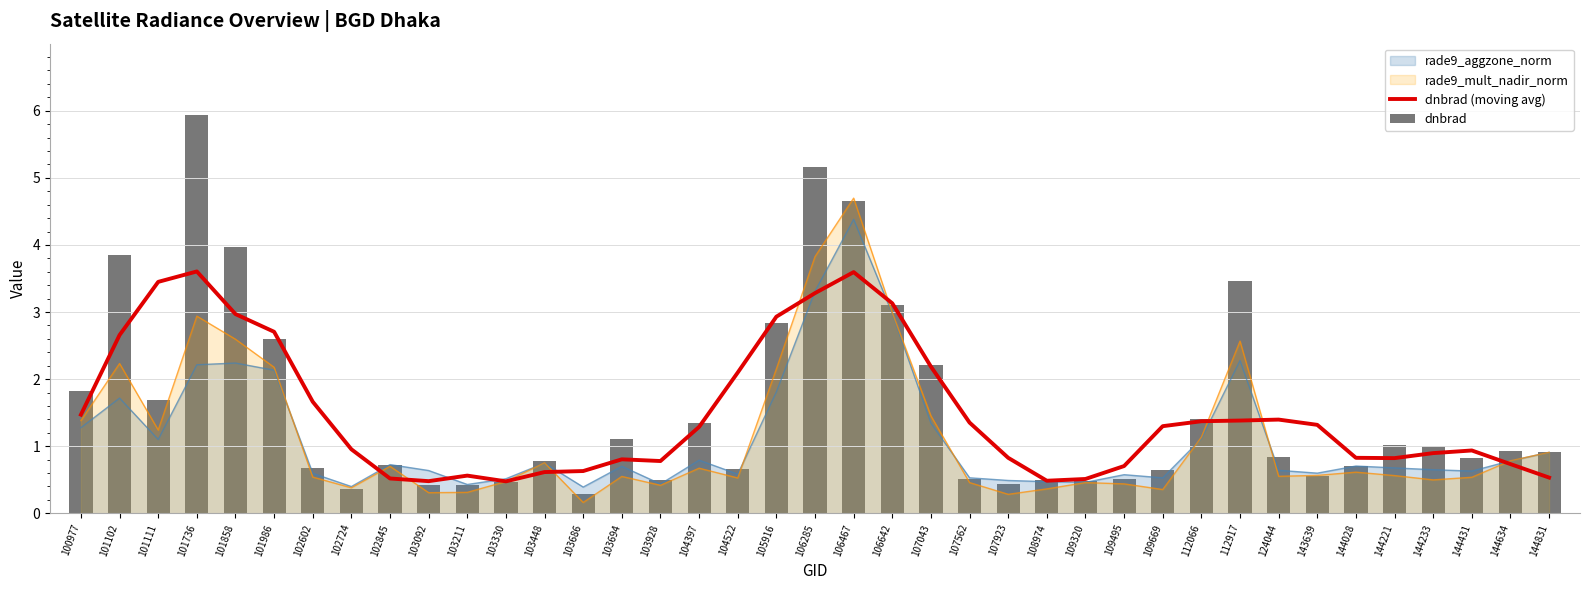

What is the sum of all dnbrad (moving avg) values?

58.2